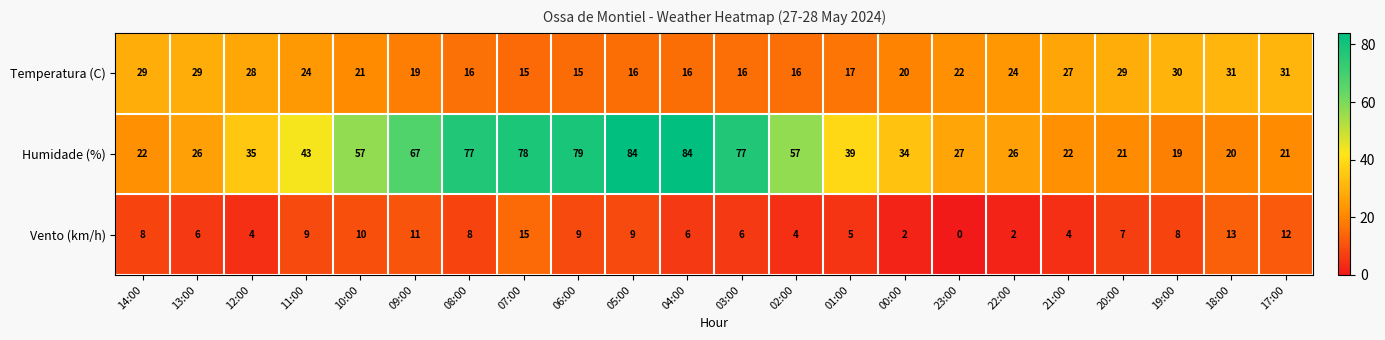

What is the average value of the Vento (km/h) series?

7